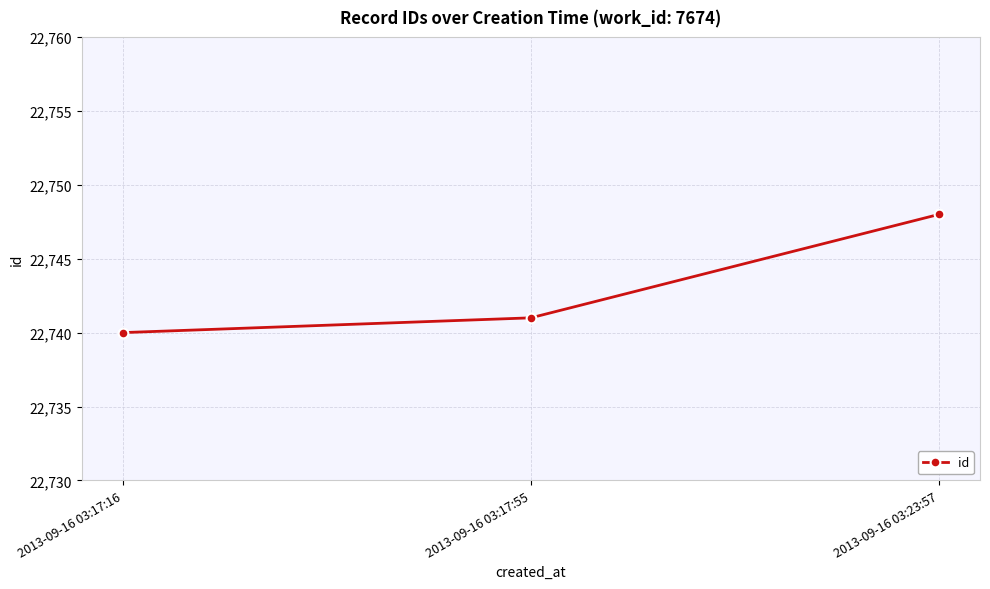

How many values are between 22740 and 22748?

3